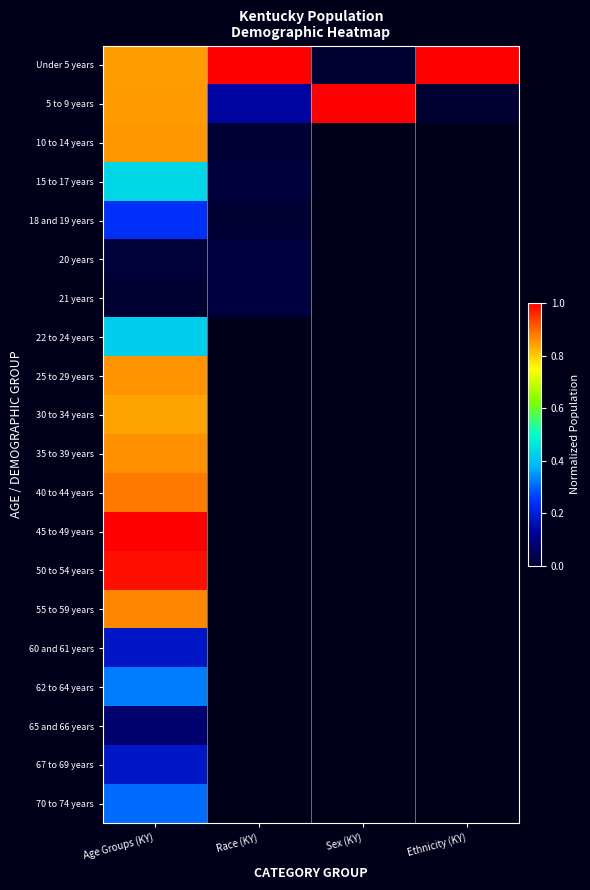

What is the difference between the highest and lowest values at Sex (KY)?

1.0